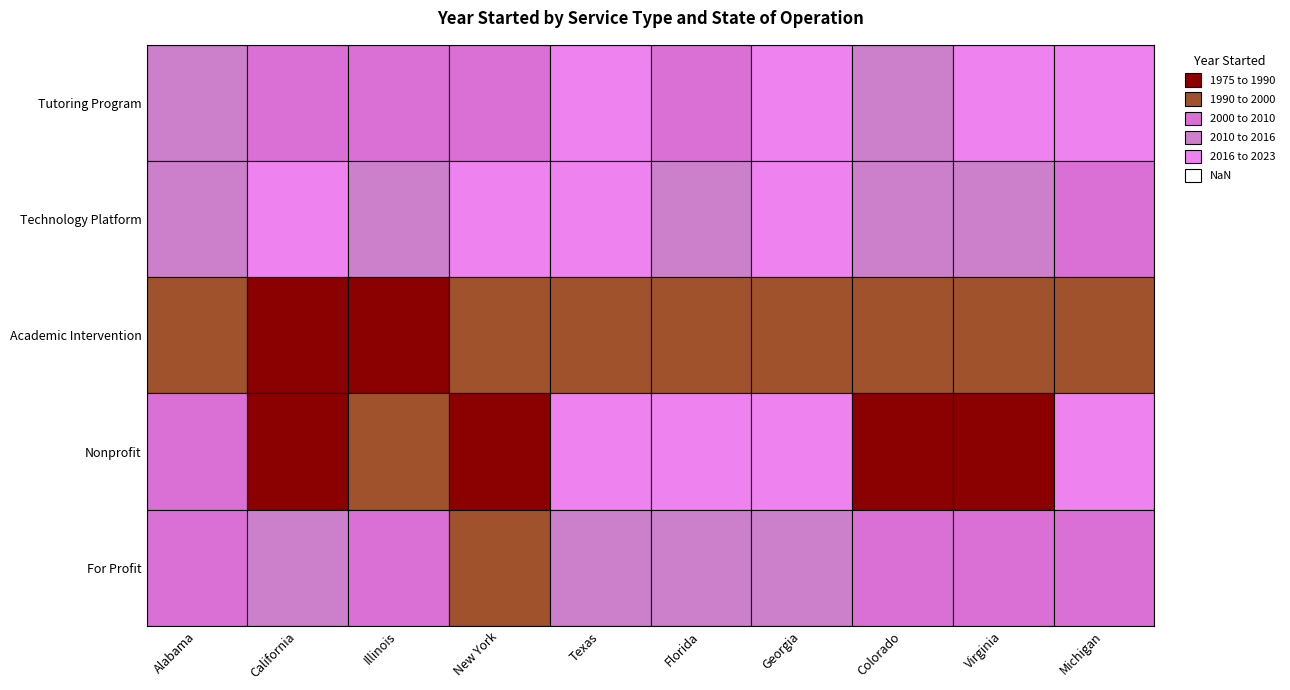

Is the value of Academic Intervention at Florida greater than the value of For Profit at Illinois?

No